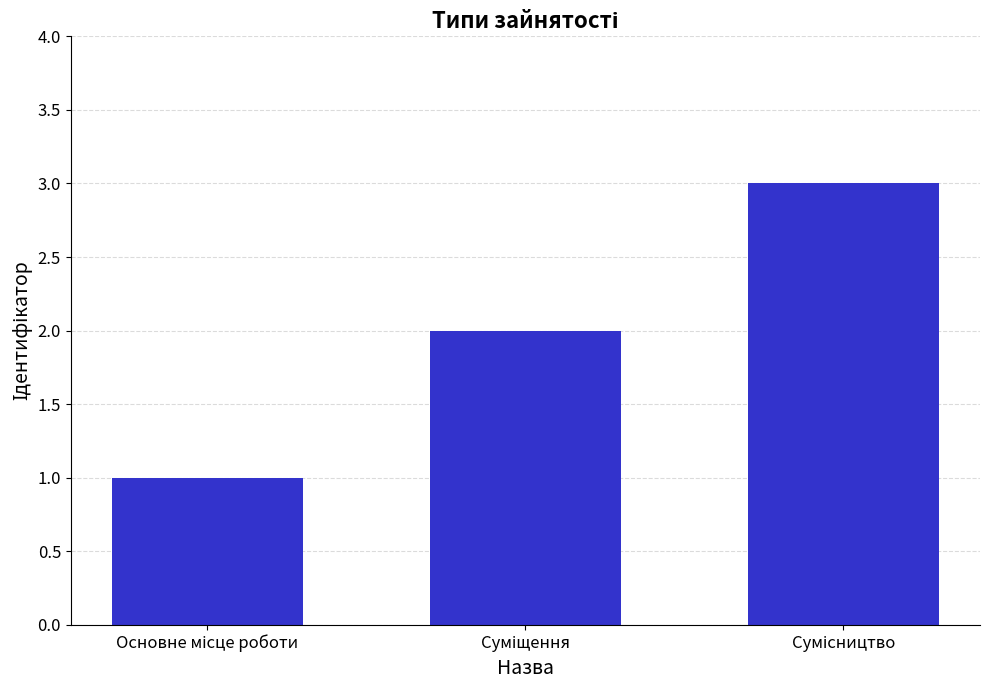

Does the chart contain any negative values?

No